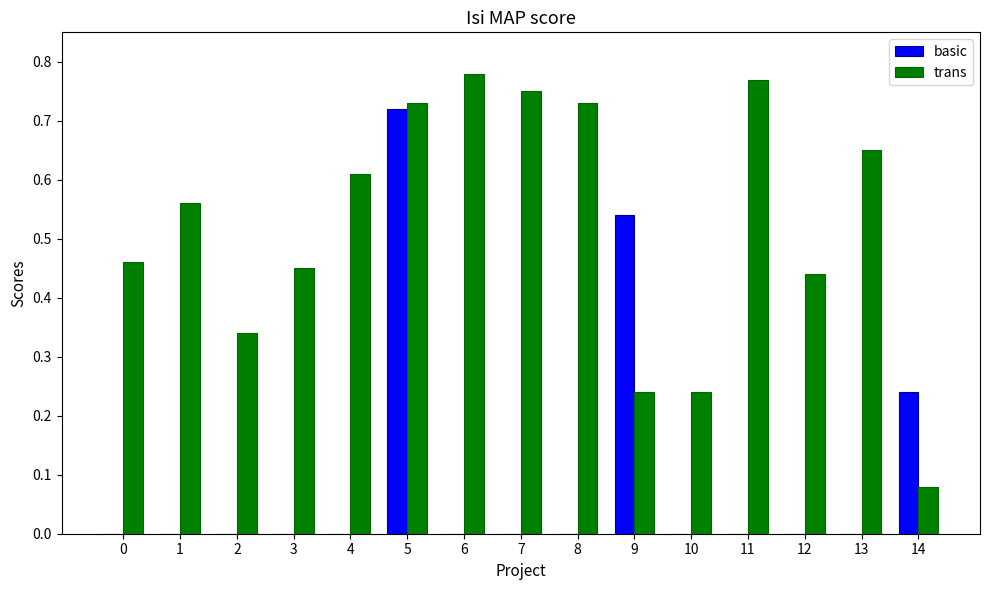

Which category has the highest value in the trans series?

6